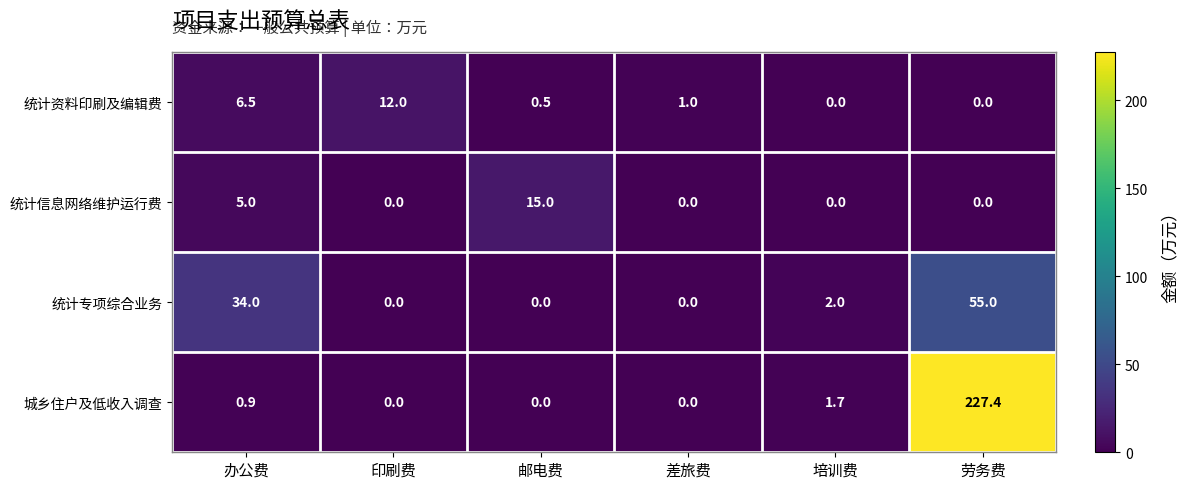

Rank the series by their maximum value, from lowest to highest.

统计资料印刷及编辑费, 统计信息网络维护运行费, 统计专项综合业务, 城乡住户及低收入调查